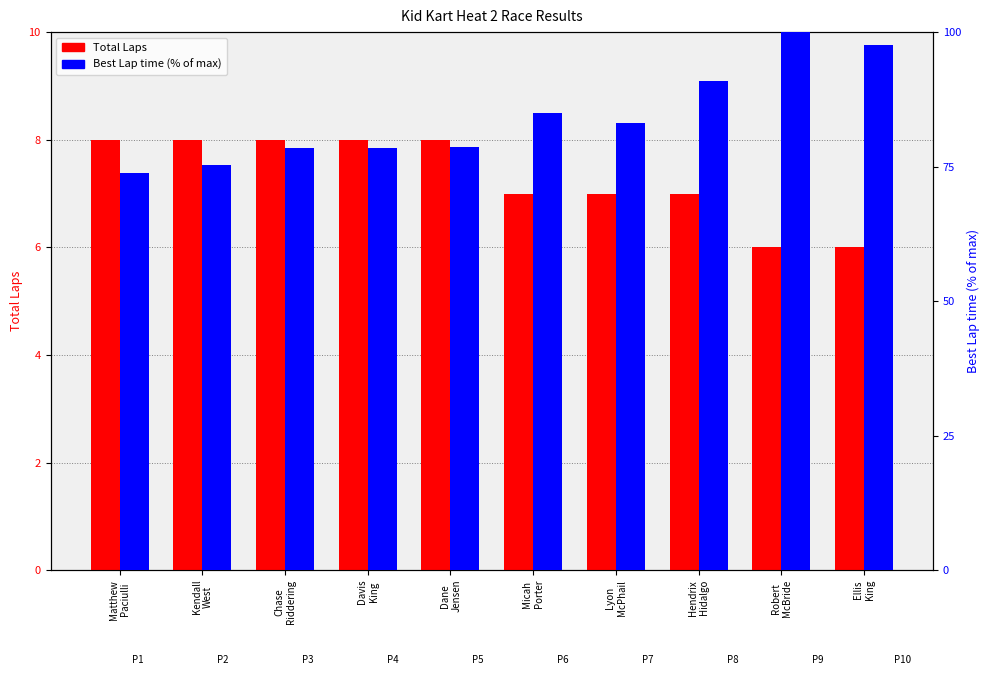

Count the number of data series in this chart.

2